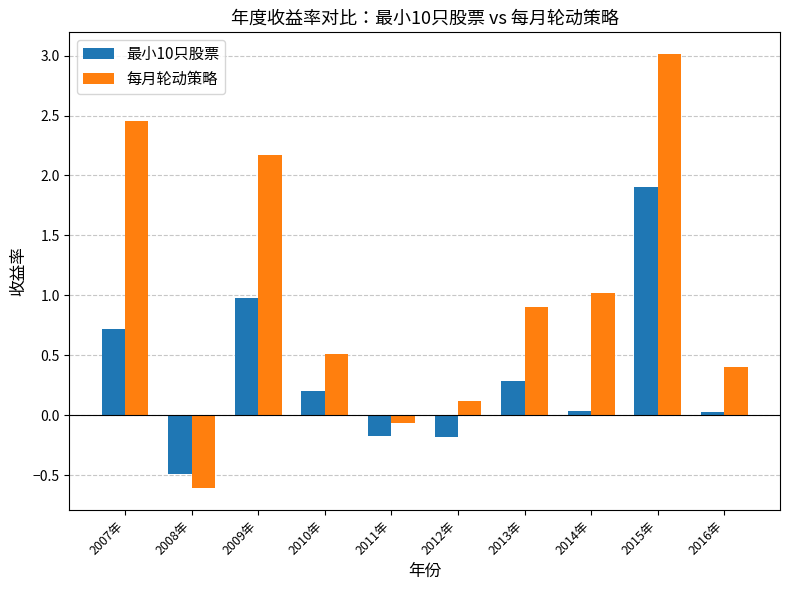

What is the highest value of the 每月轮动策略 series?

3.0